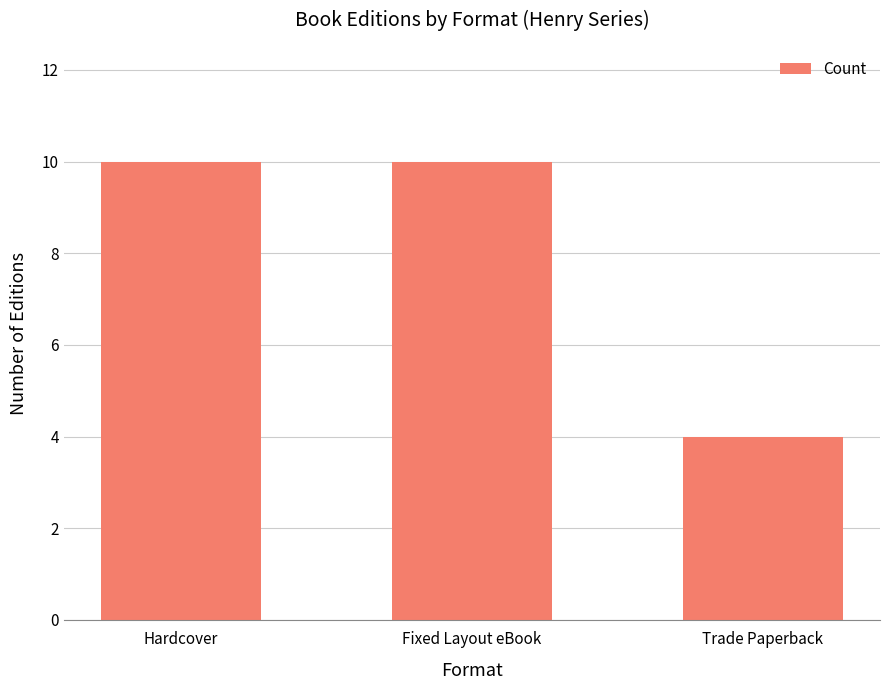

Reading right to left, what are all the values shown in this chart?

Trade Paperback=4	Fixed Layout eBook=10	Hardcover=10